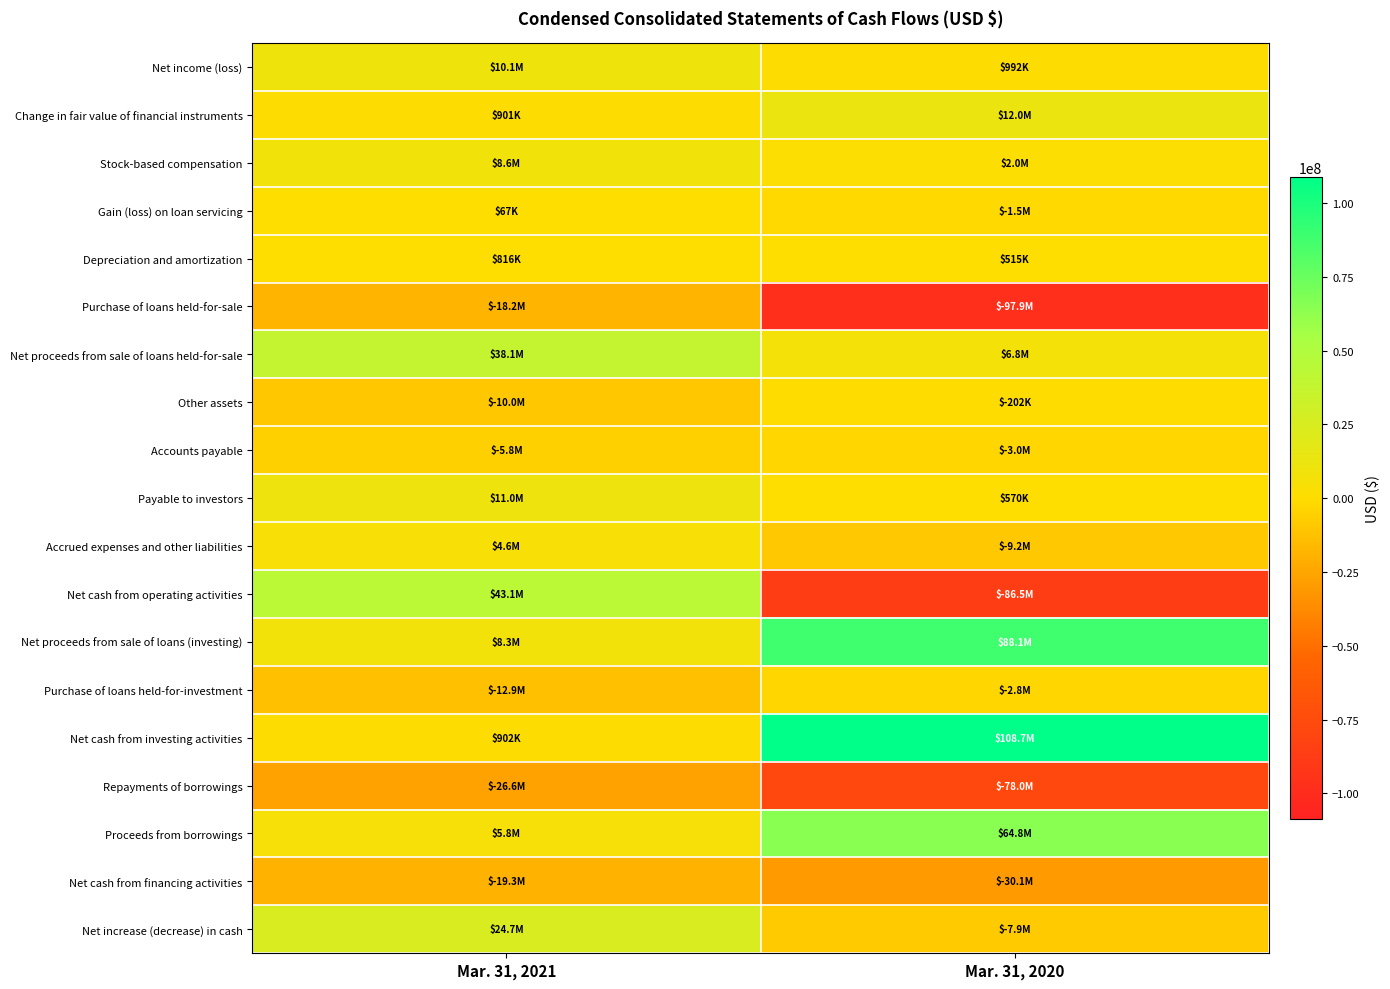

Which series has the largest total across all categories?

Net cash from investing activities